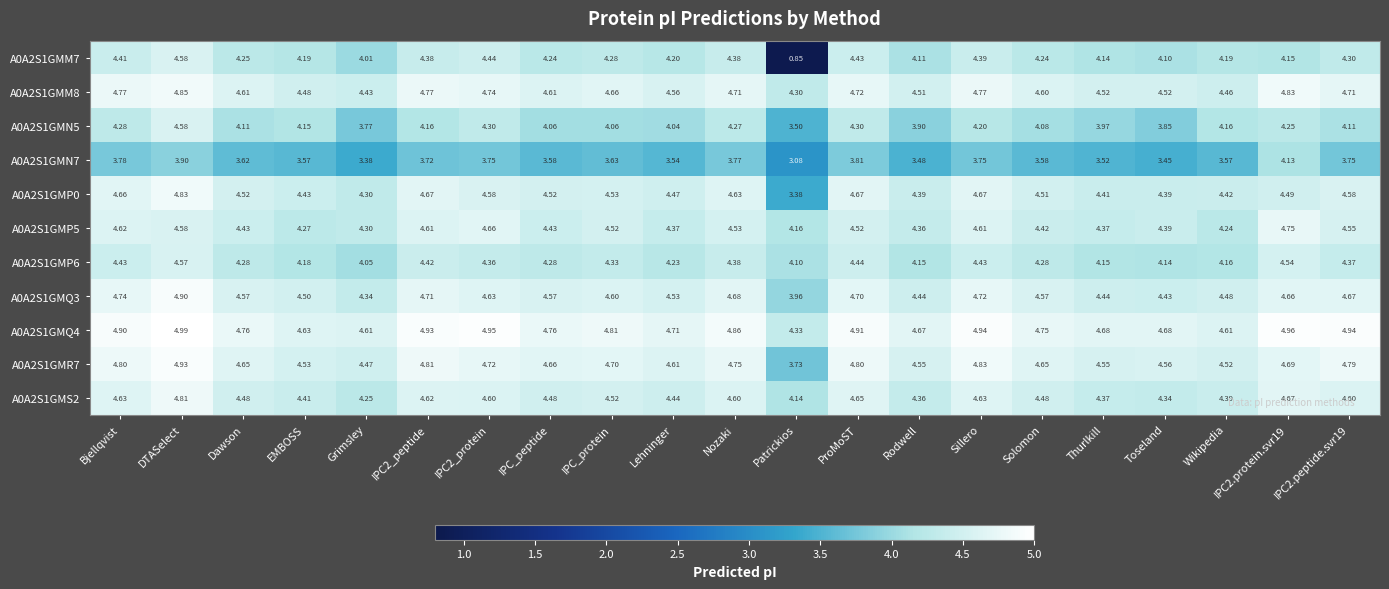

At which label does A0A2S1GMR7 reach its minimum?

Patrickios